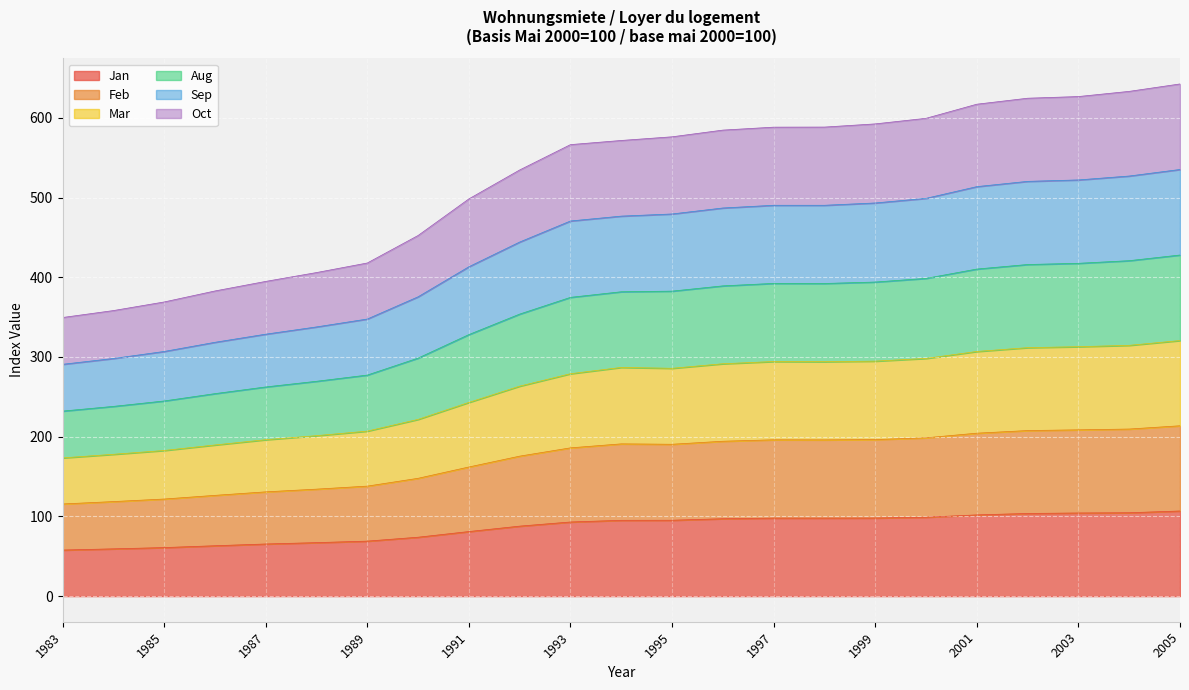

How many interior local valleys does the Feb series have?

2